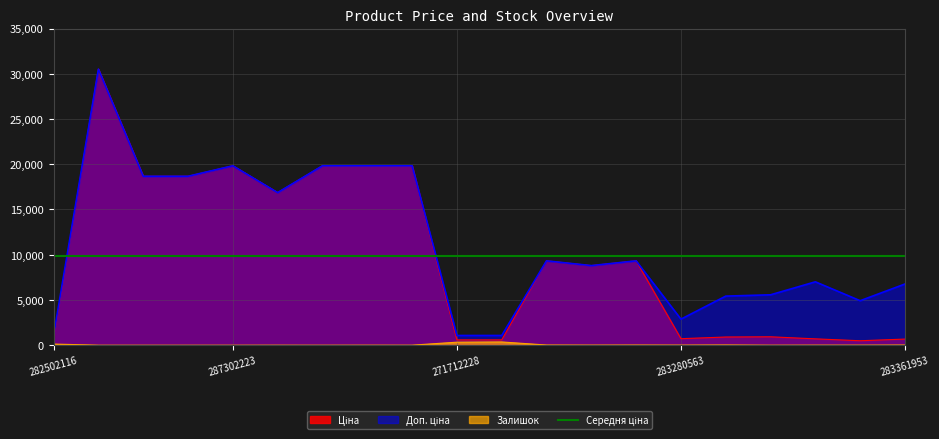

What is the difference between the maximum and minimum values in the Ціна series?

30020.6